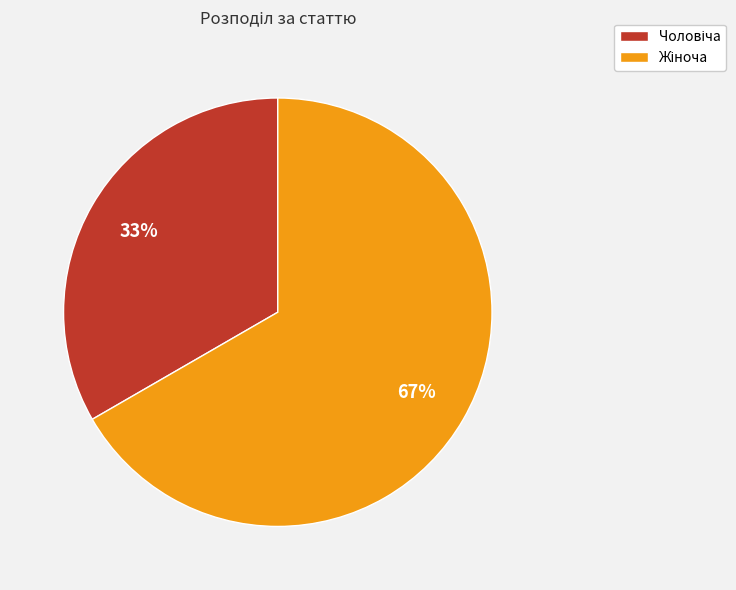

Does any single category account for the majority?

Yes